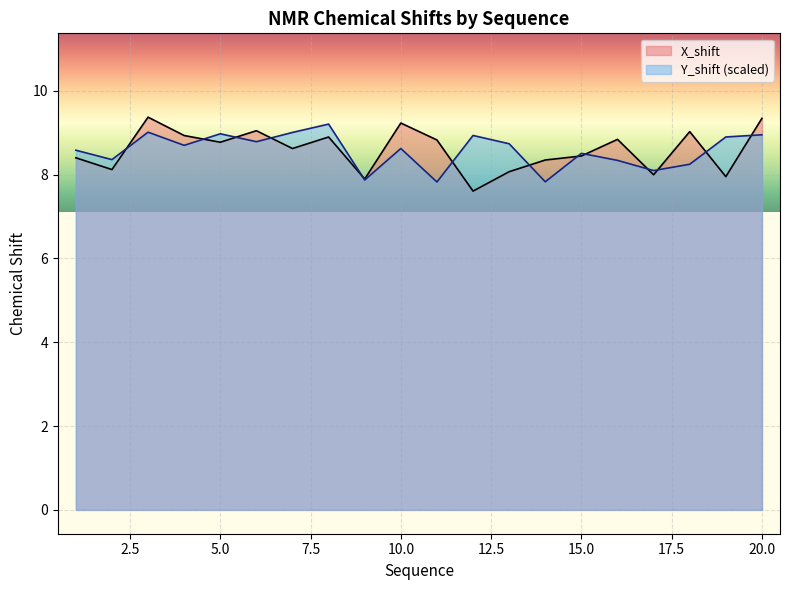

What is the difference between the X_shift values at 8 and 5?

0.1